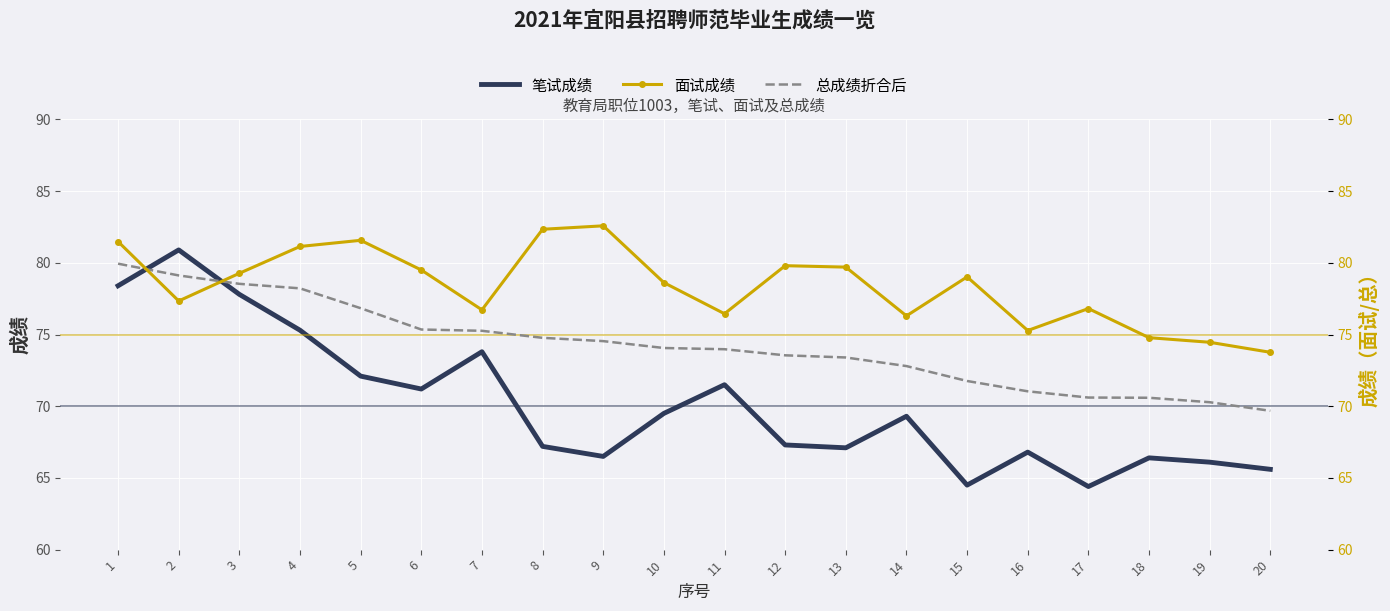

After their last crossing, which series has the higher values: 总成绩折合后 or 笔试成绩?

总成绩折合后